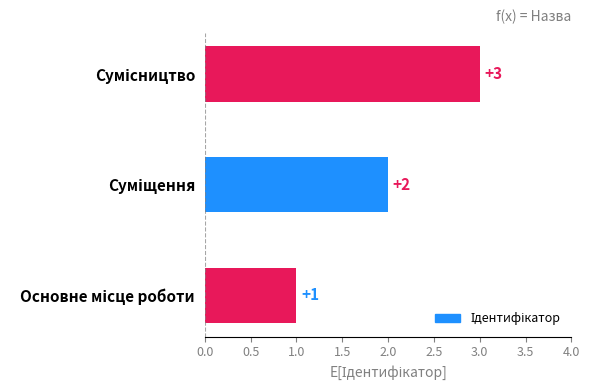

What is the sum of all values?

6